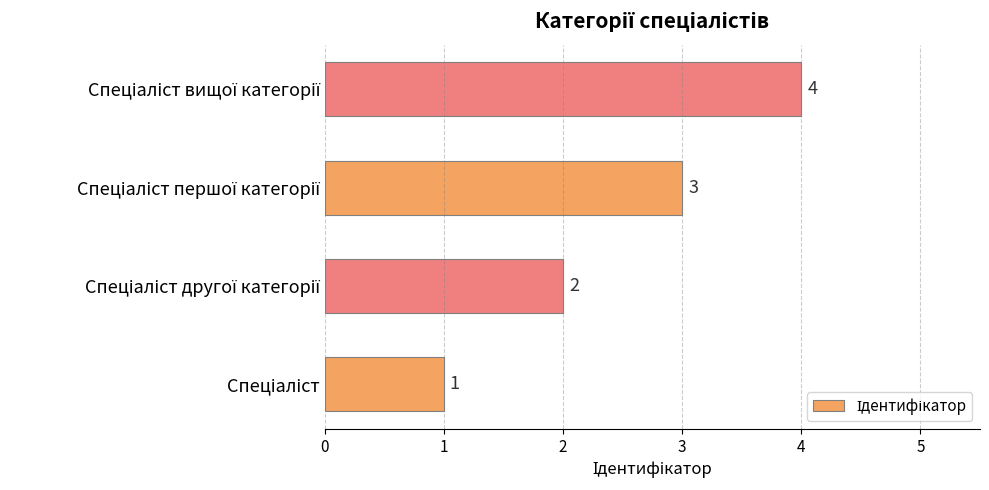

Are the bars horizontal?

Yes